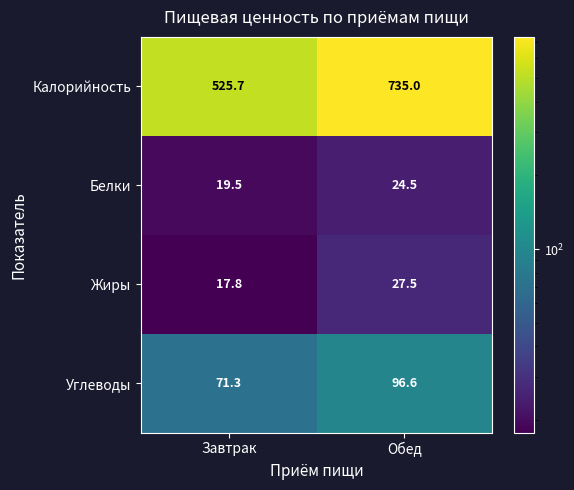

What is the minimum value for Жиры?

17.8